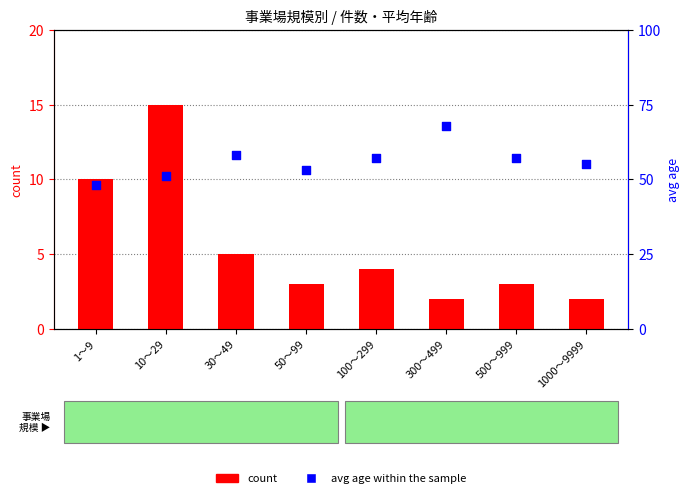

What is the total value across all series at 500～999?

60